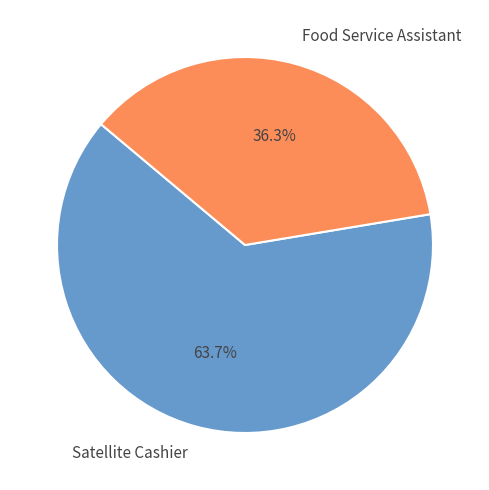

How many slices are in this pie chart?

2